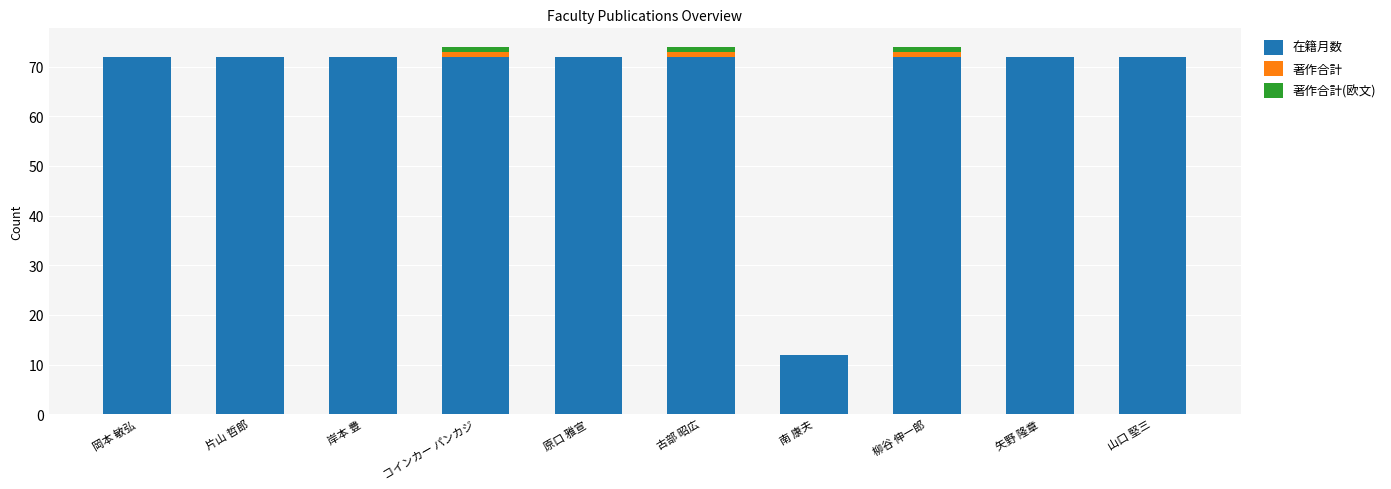

Reading left to right, what are the values for 在籍月数?

岡本 敏弘=72	片山 哲郎=72	岸本 豊=72	コインカー パンカジ=72	原口 雅宣=72	古部 昭広=72	南 康夫=12	柳谷 伸一郎=72	矢野 隆章=72	山口 堅三=72